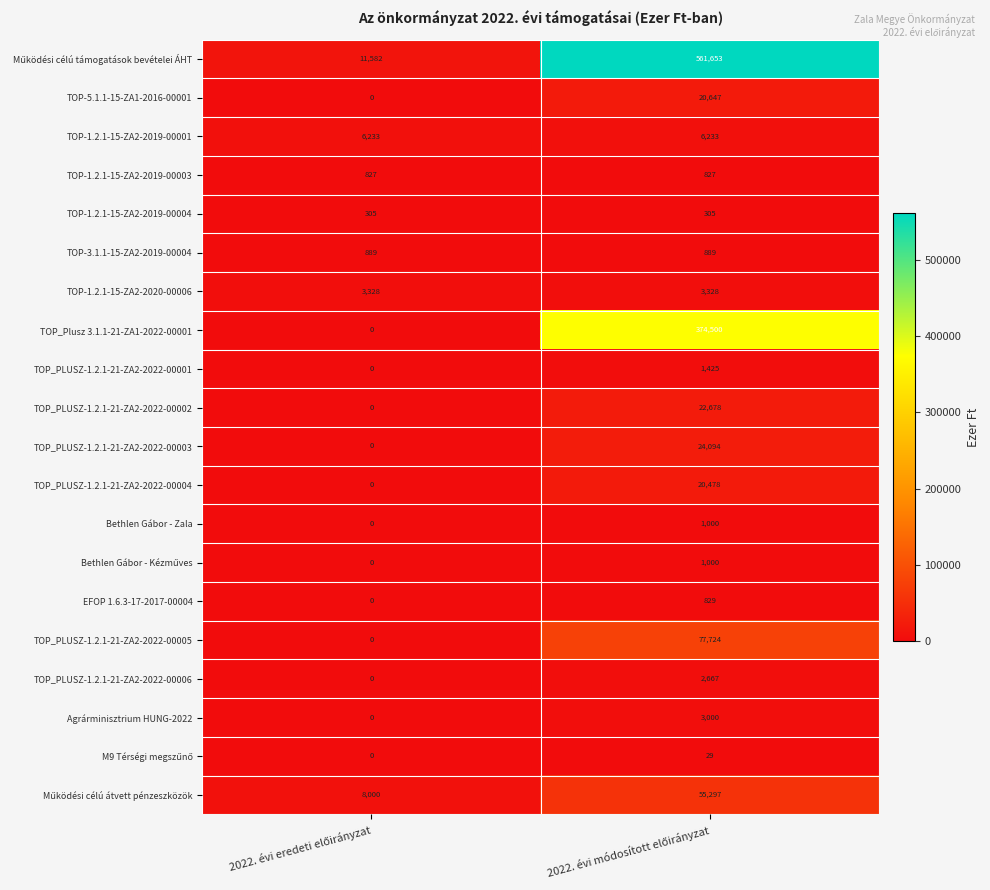

What is the difference between the maximum and minimum values in the Bethlen Gábor - Zala series?

1000